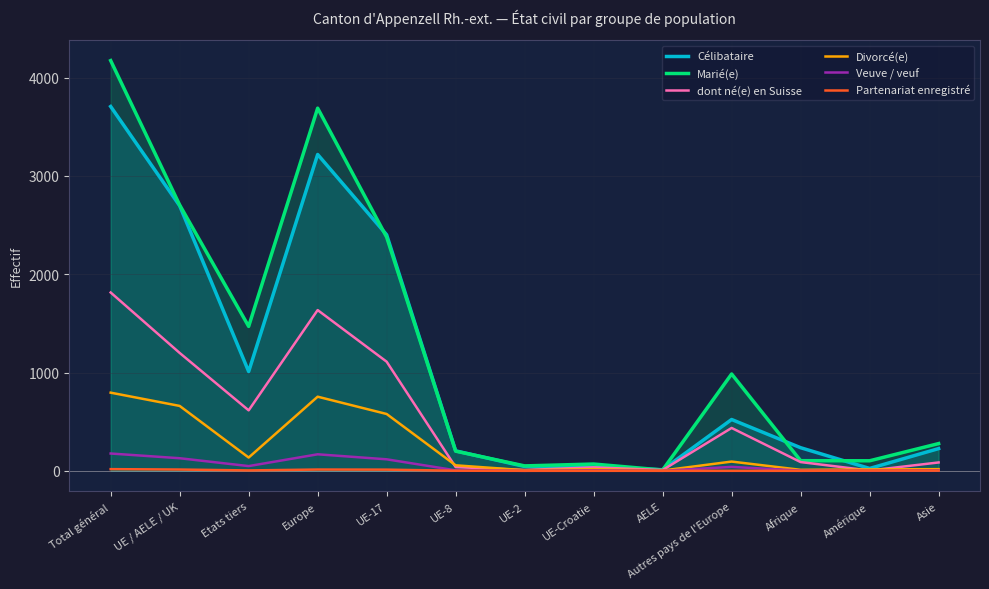

True or false: Célibataire and Divorcé(e) cross at least once.

False